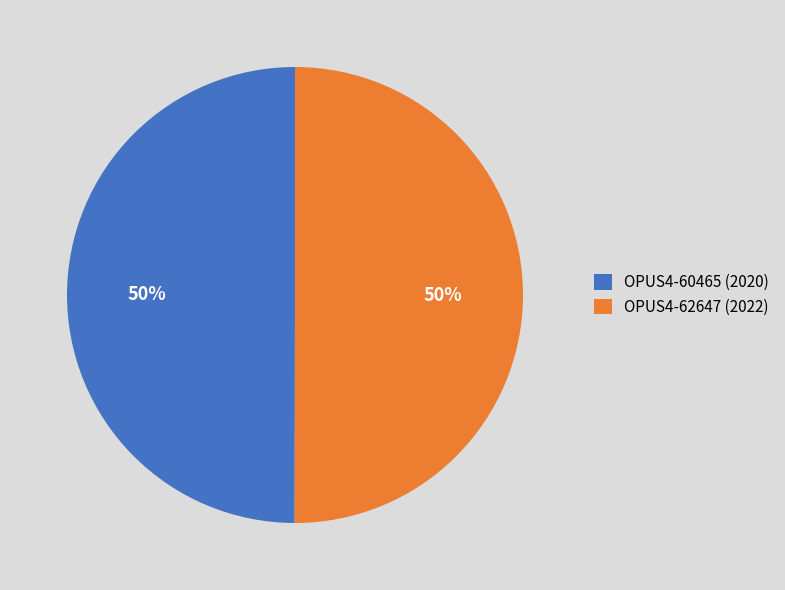

To the nearest percent, what portion does OPUS4-62647 (2022) represent?

50%